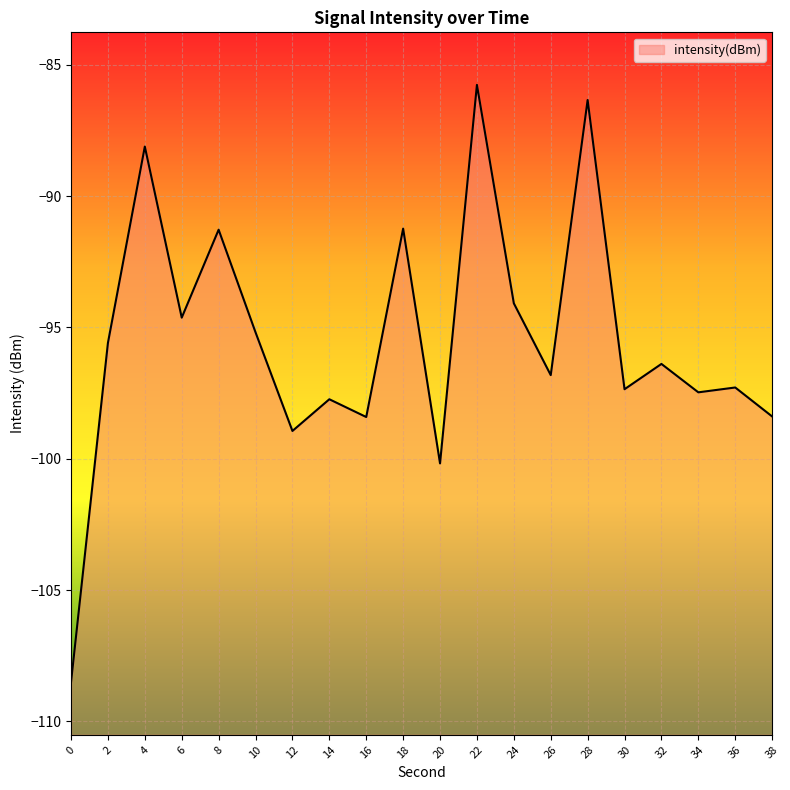

The chart shows a value of -30.3 at 38. True or false?

False